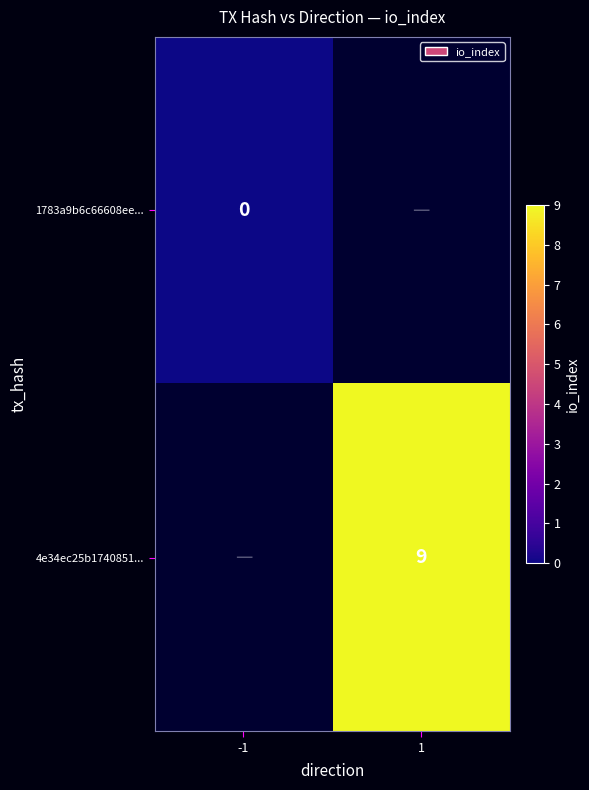

Which label corresponds to the largest value in the chart?

1